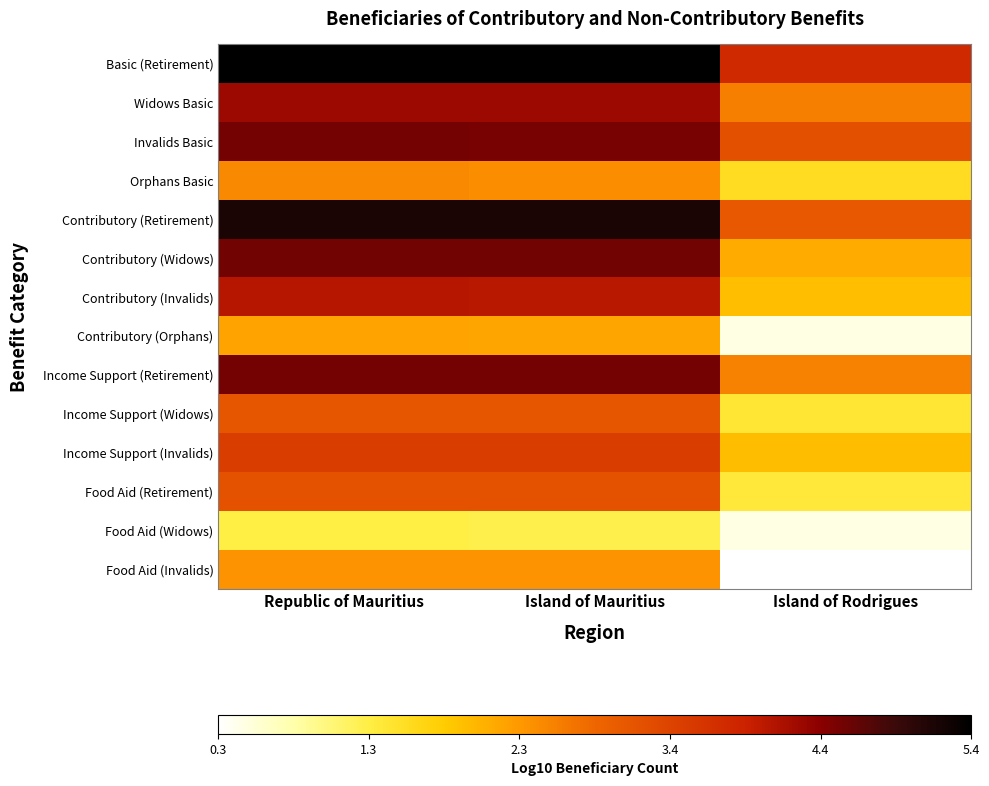

Which has a higher value, Island of Rodrigues or Island of Mauritius?

Island of Mauritius